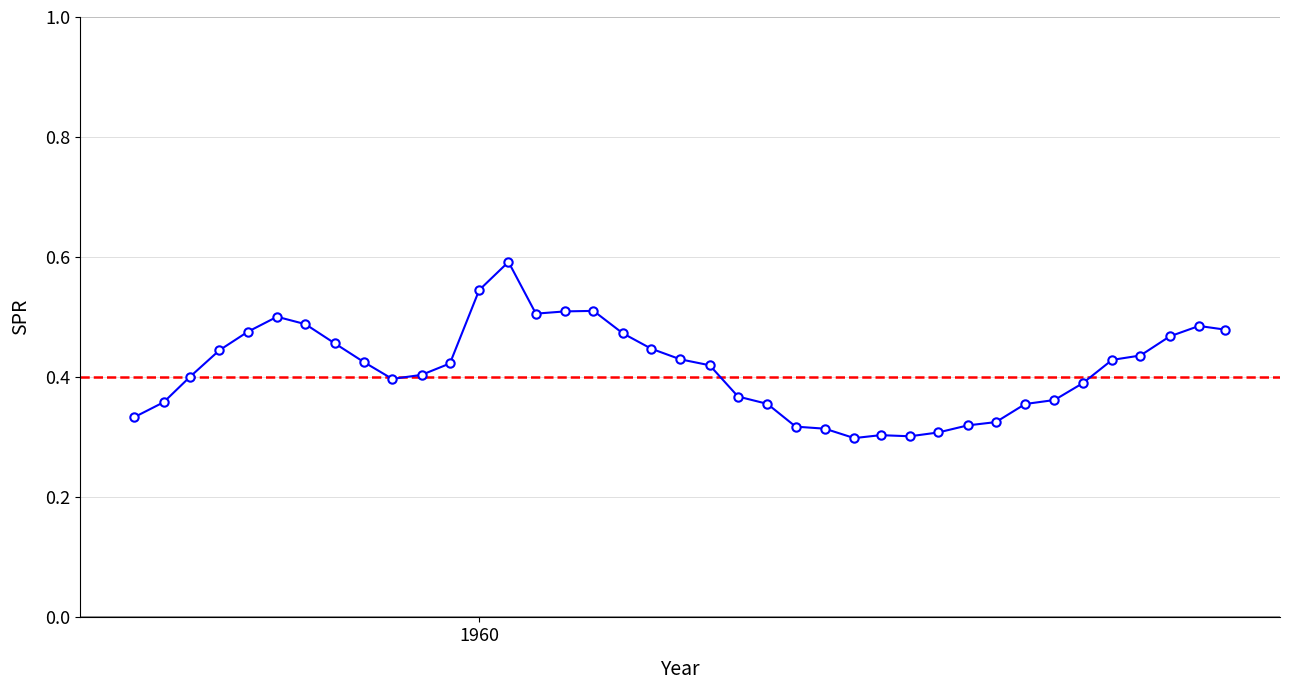

What is the maximum value shown in the chart?

0.6